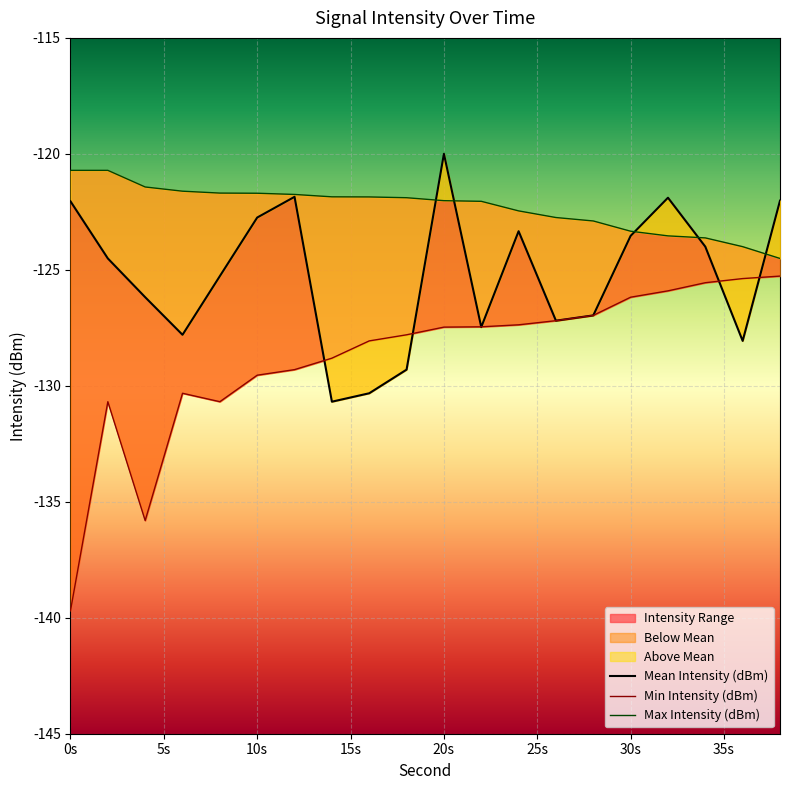

Rank the series by their average value, from highest to lowest.

Max Intensity (dBm), Mean Intensity (dBm), Min Intensity (dBm)